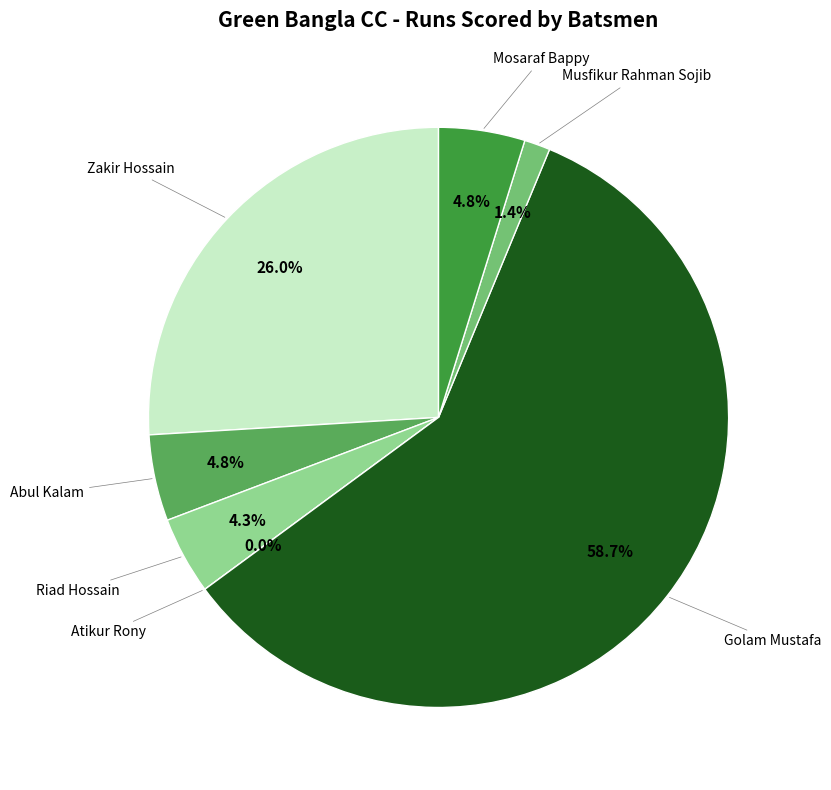

To the nearest percent, what is the difference between the largest and smallest slice percentages?

59%